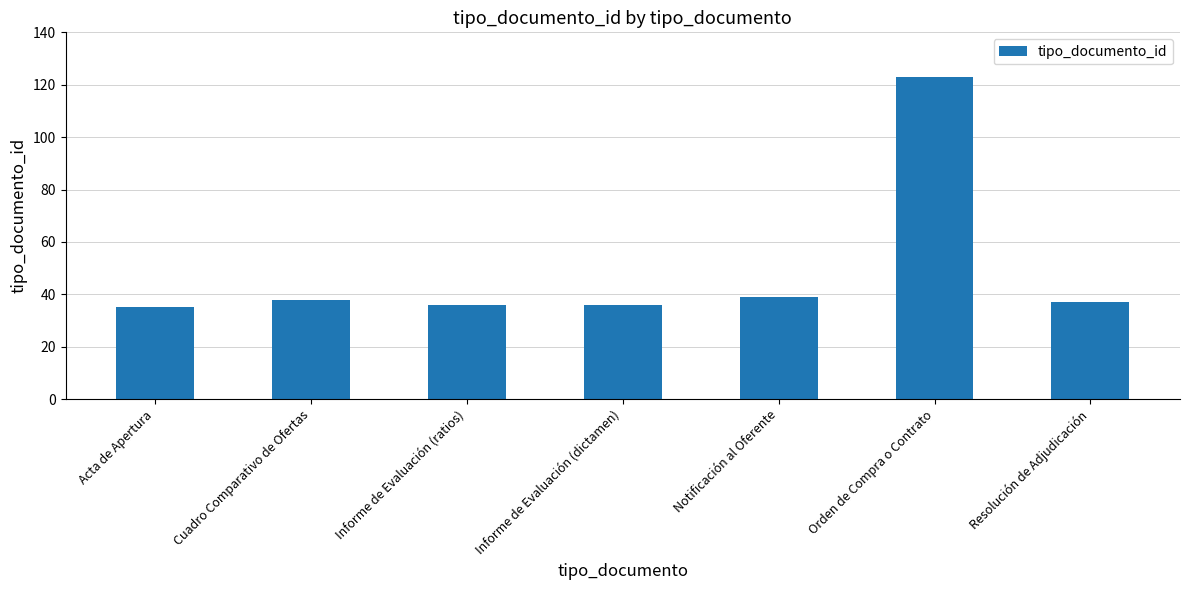

Reading left to right, what are all the values shown in this chart?

Acta de Apertura=35	Cuadro Comparativo de Ofertas=38	Informe de Evaluación (ratios)=36	Informe de Evaluación (dictamen)=36	Notificación al Oferente=39	Orden de Compra o Contrato=123	Resolución de Adjudicación=37